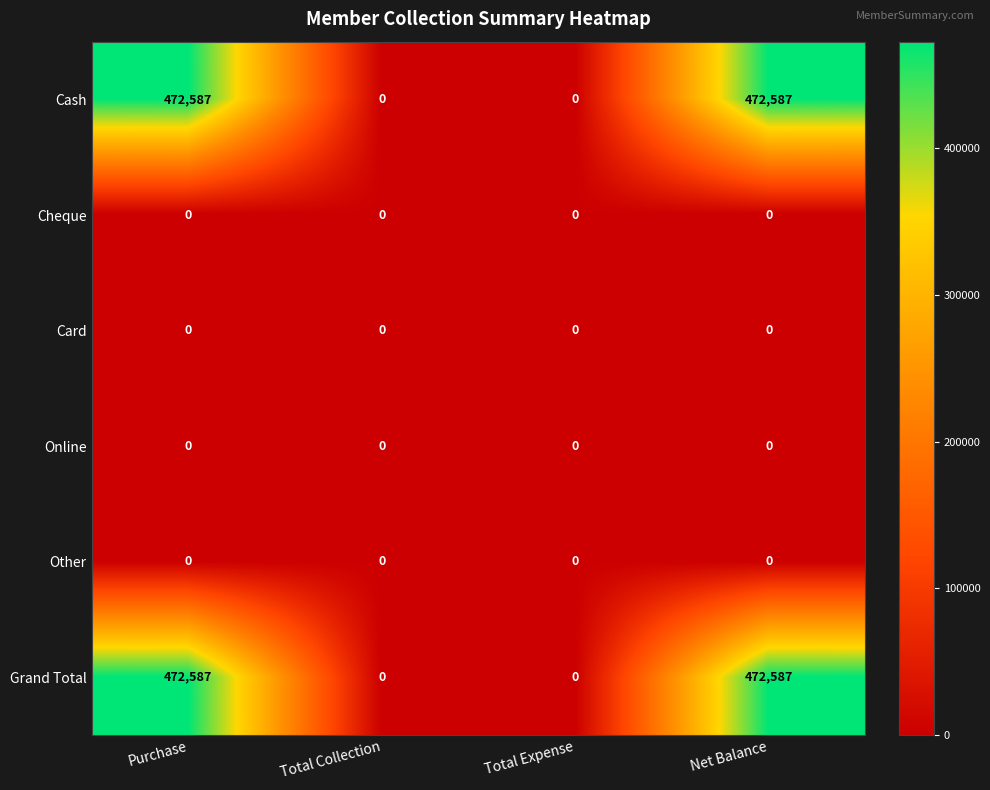

How many series are shown in this chart?

6